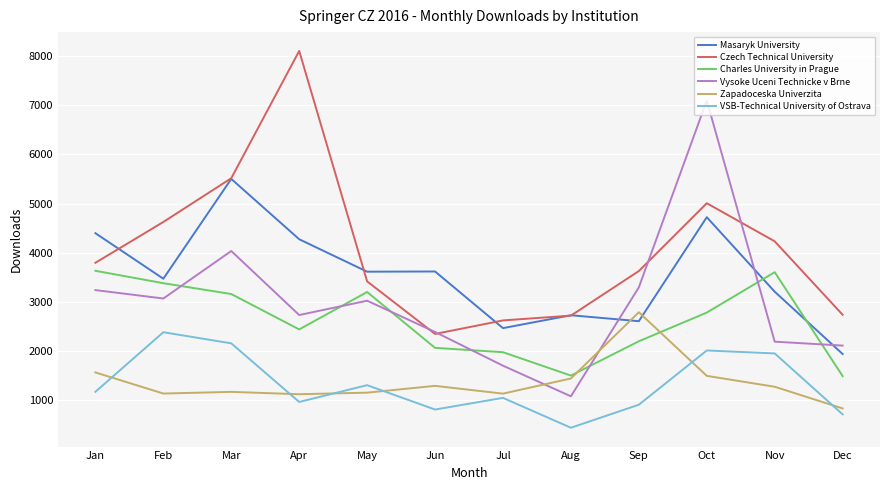

Is the value of Masaryk University at Feb greater than the value of Charles University in Prague at Apr?

Yes